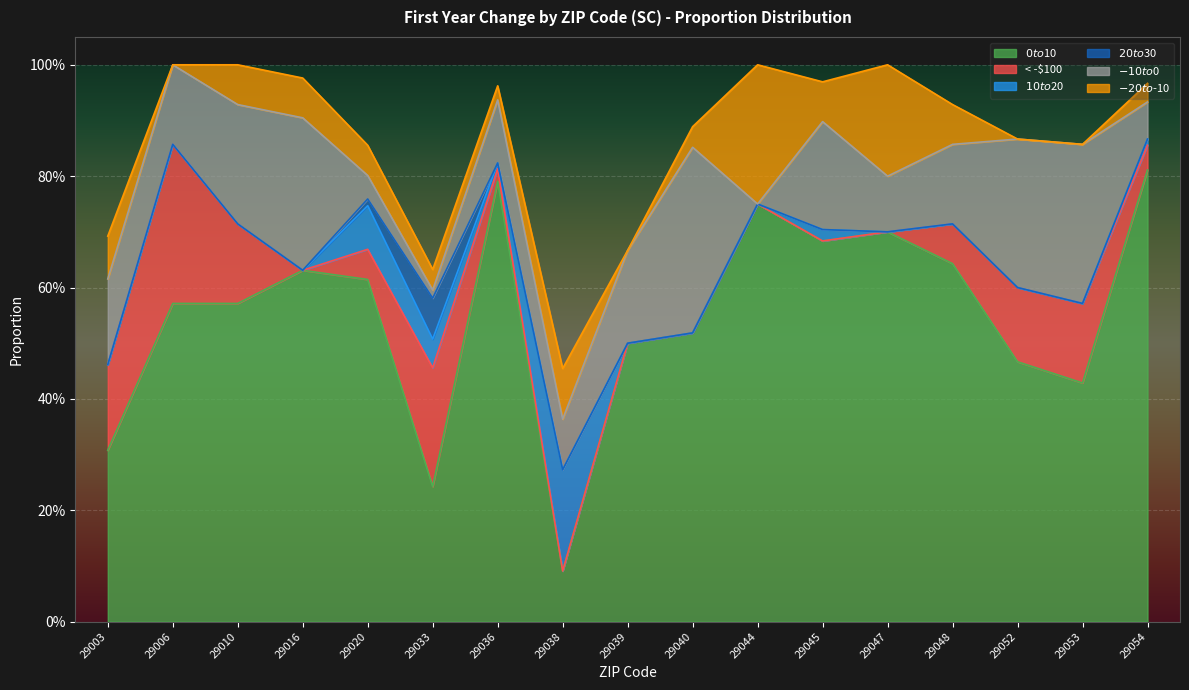

What is the average value of the < -$100 series?

0.1